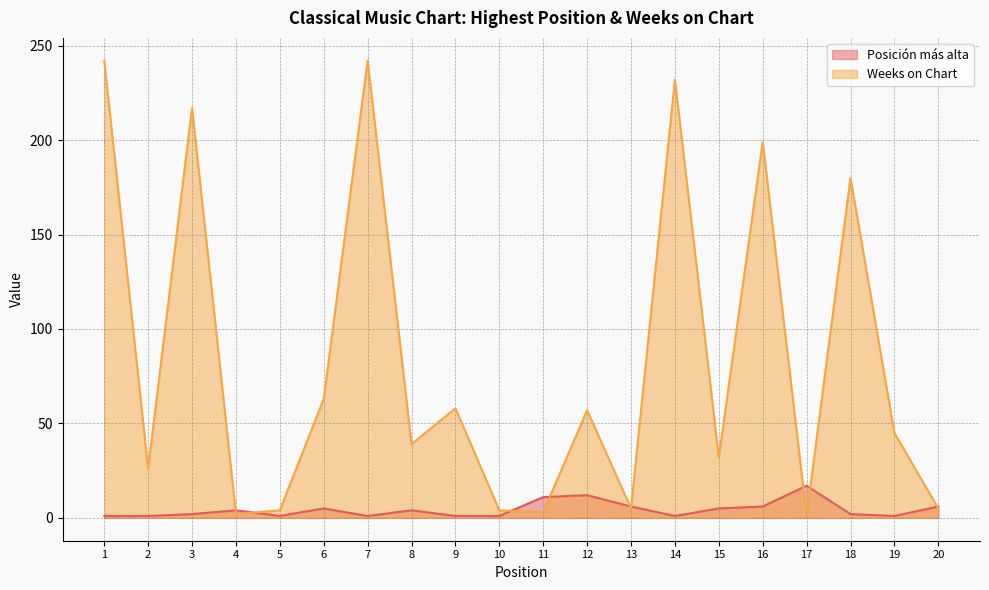

What is the spread (max minus min) of values at 18?

178